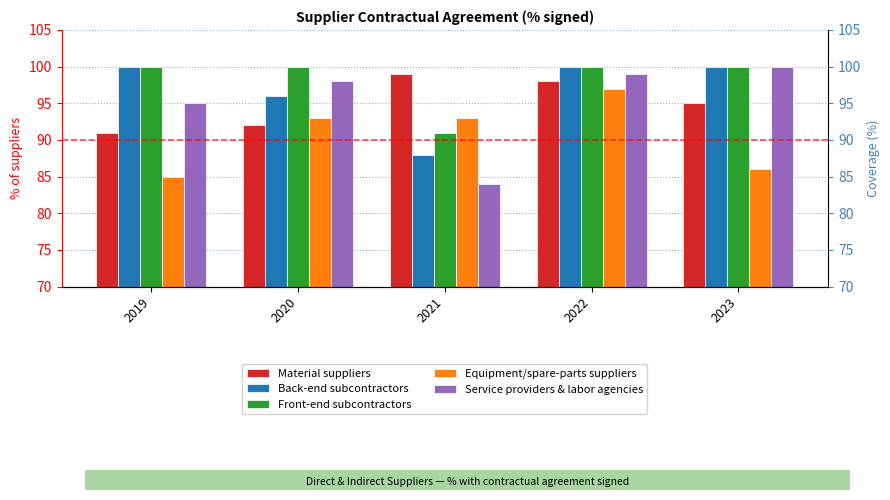

Which series has the widest spread of values?

Service providers & labor agencies